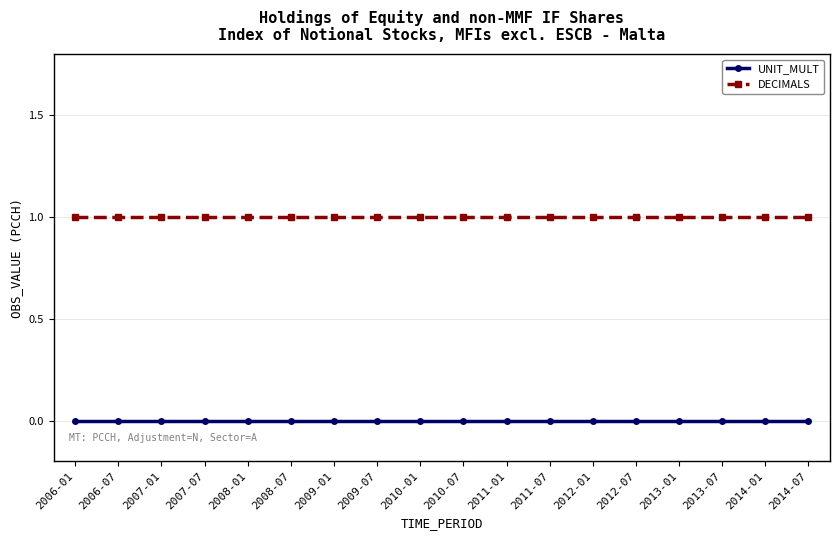

What is the label of the 4th point from the right?

2013-01